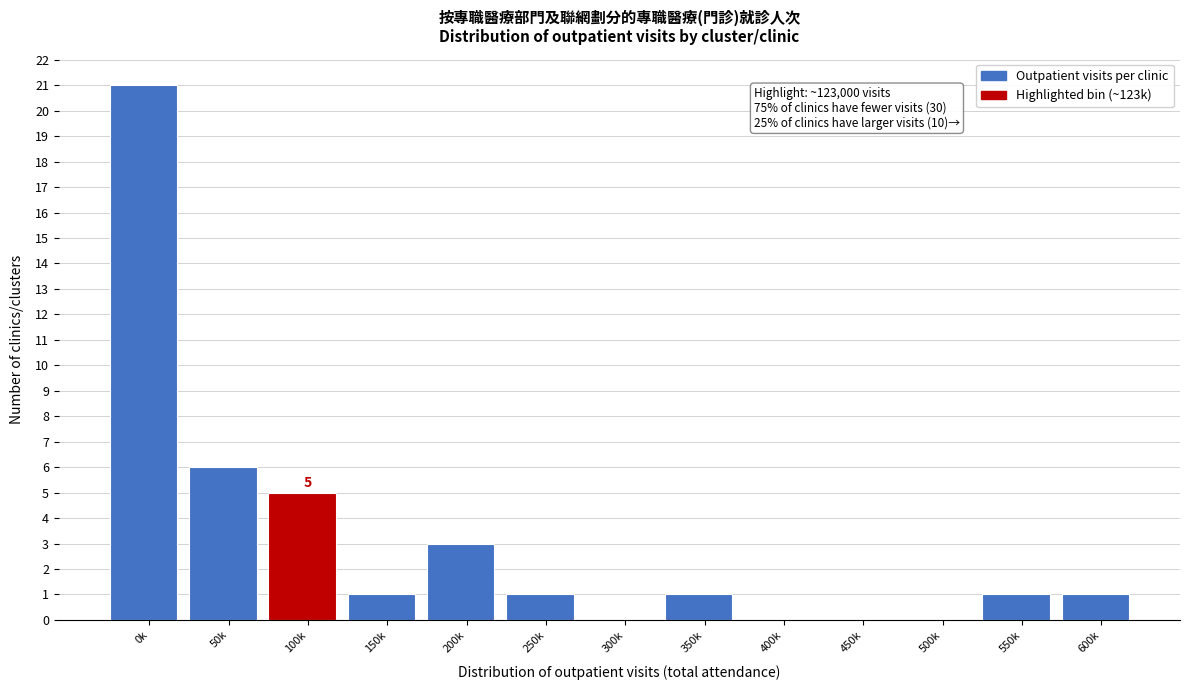

Reading left to right, extract all data points from this chart.

0k=21	50k=6	100k=5	150k=1	200k=3	250k=1	300k=0	350k=1	400k=0	450k=0	500k=0	550k=1	600k=1